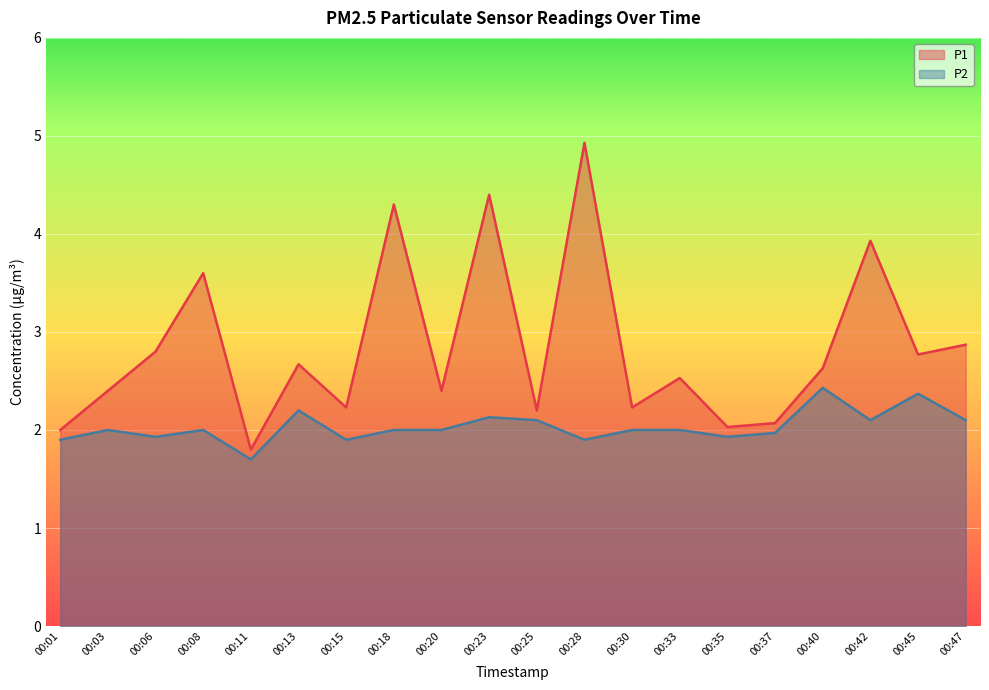

Is the value of P1 at 00:33 greater than the value of P2 at 00:18?

Yes